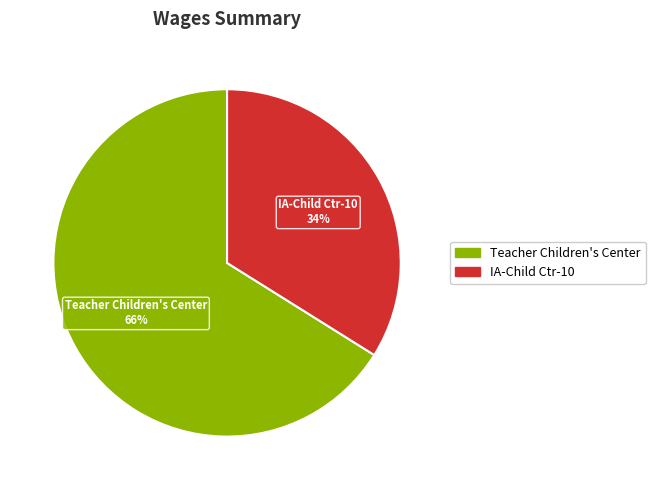

What is the ratio of the value at Teacher Children's Center to the value at IA-Child Ctr-10?

1.9